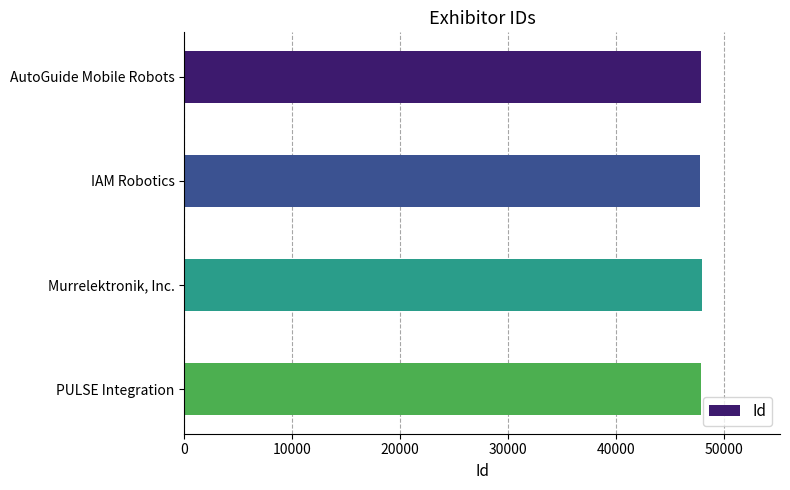

What is the ratio of the value at Murrelektronik, Inc. to the value at AutoGuide Mobile Robots?

1.0